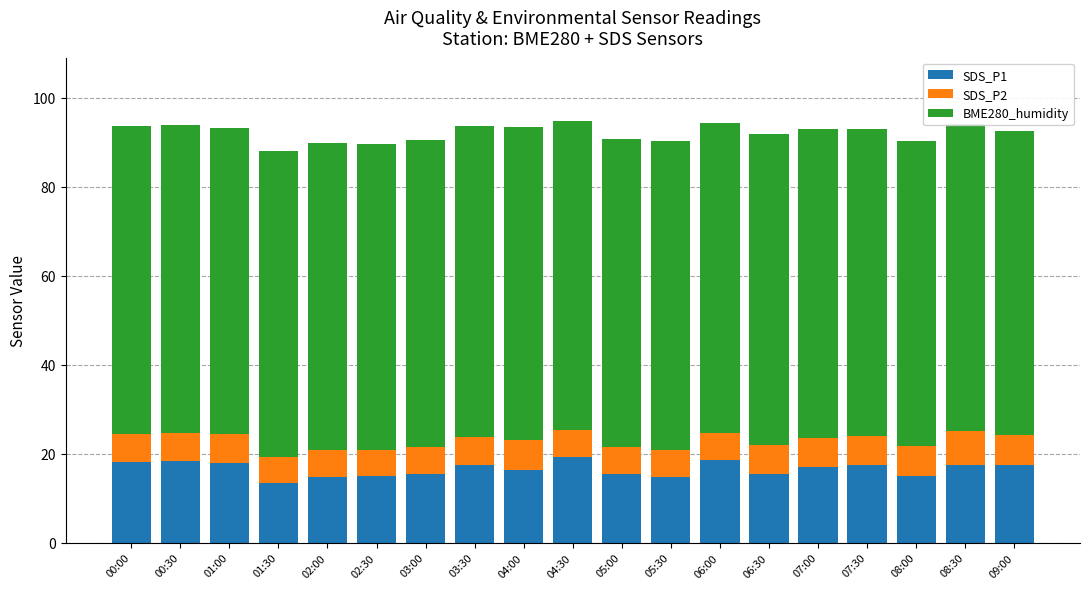

What are all the series names shown in the legend?

SDS_P1, SDS_P2, BME280_humidity